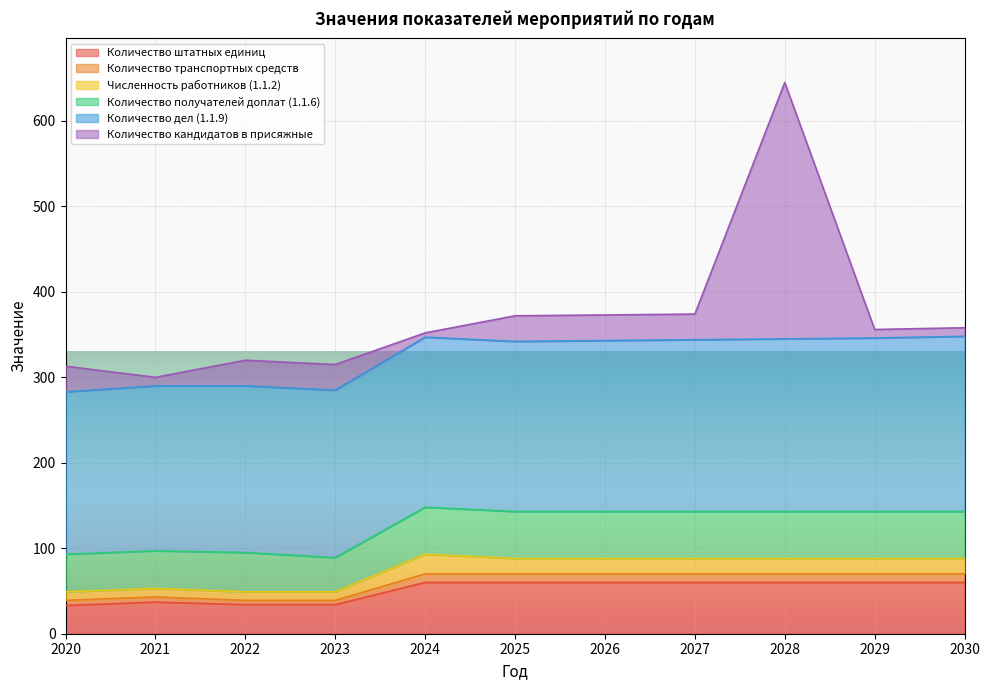

Does the chart display data point markers on the line(s)?

No